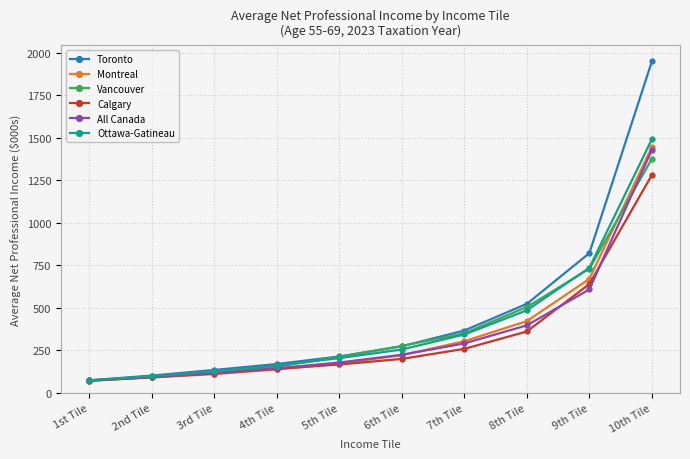

Is it true that All Canada equals 222.6 at 6th Tile?

True